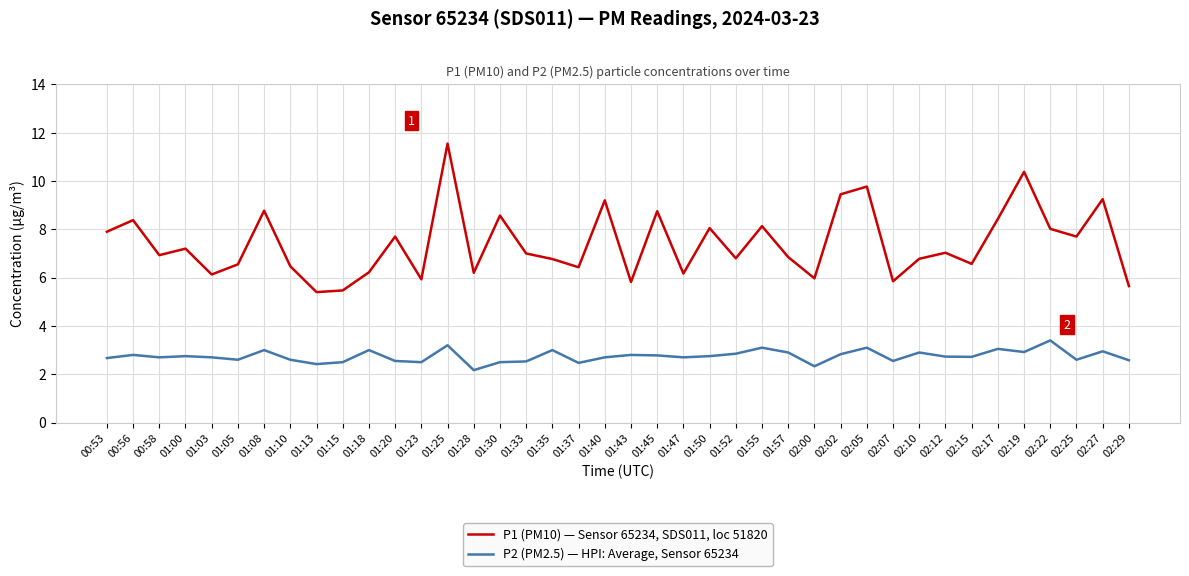

At which label does P2 (PM2.5) — HPI: Average, Sensor 65234 reach its minimum?

01:28